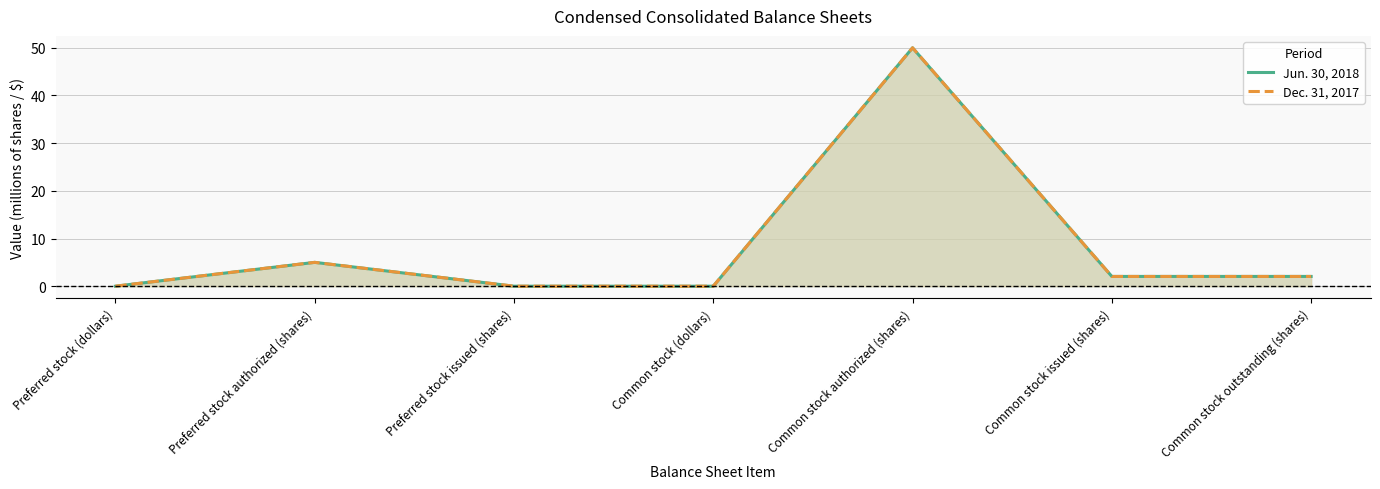

At which label is Jun. 30, 2018 closest to 25?

Preferred stock authorized (shares)